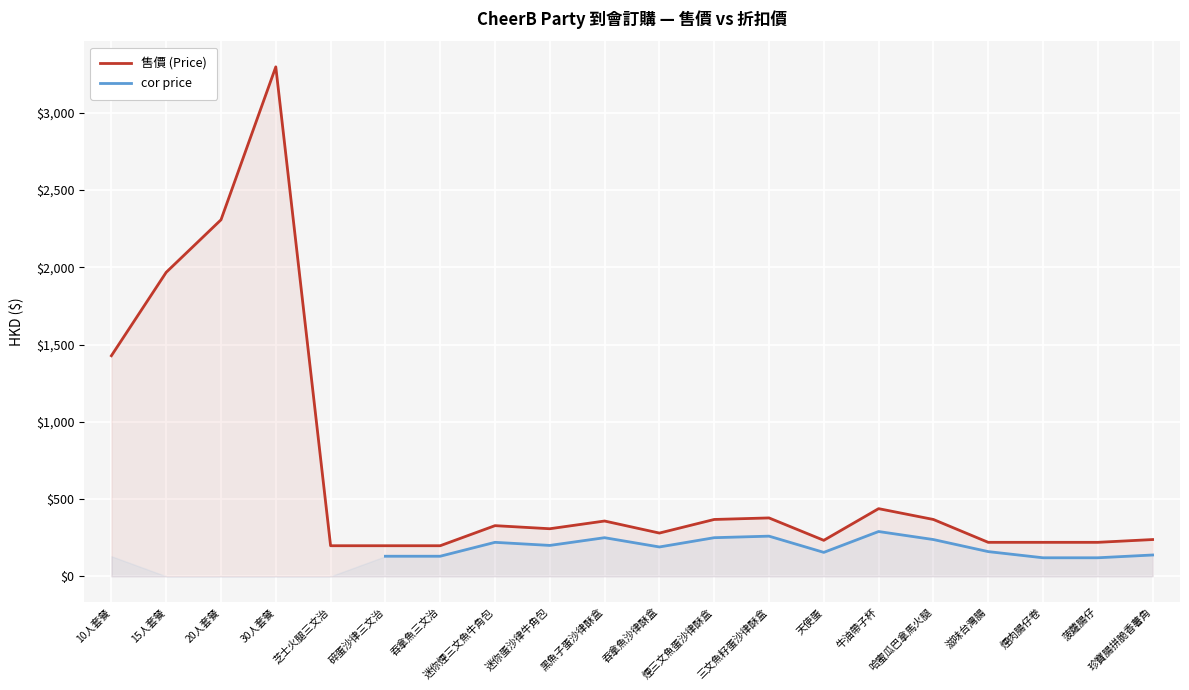

What are all the series names shown in the legend?

售價 (Price), cor price